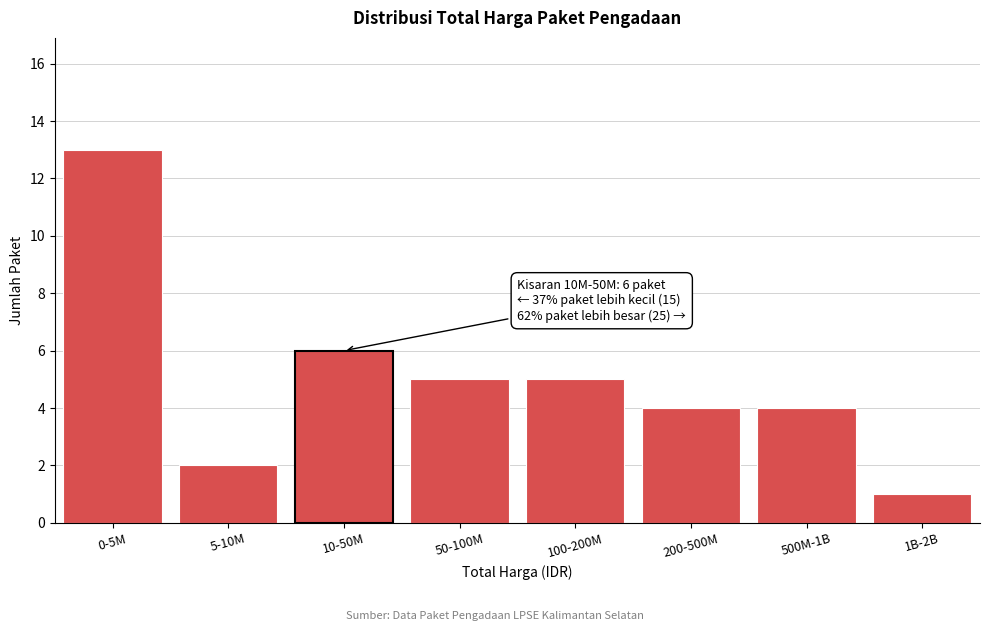

Reading right to left, transcribe all the data shown in this chart.

1B-2B=1	500M-1B=4	200-500M=4	100-200M=5	50-100M=5	10-50M=6	5-10M=2	0-5M=13